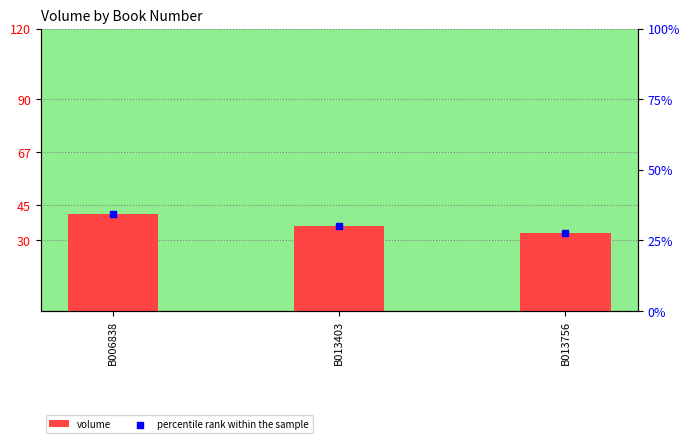

What is the total value across all series at B013756?

60.5